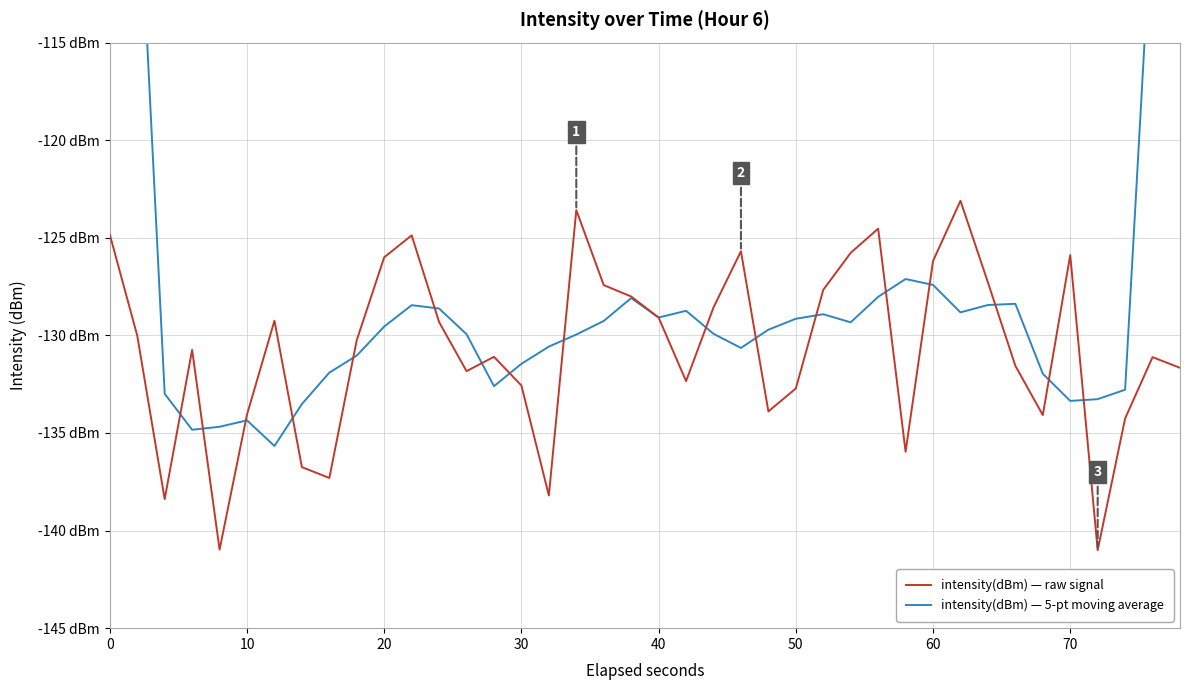

How many categories are shown in the chart?

40